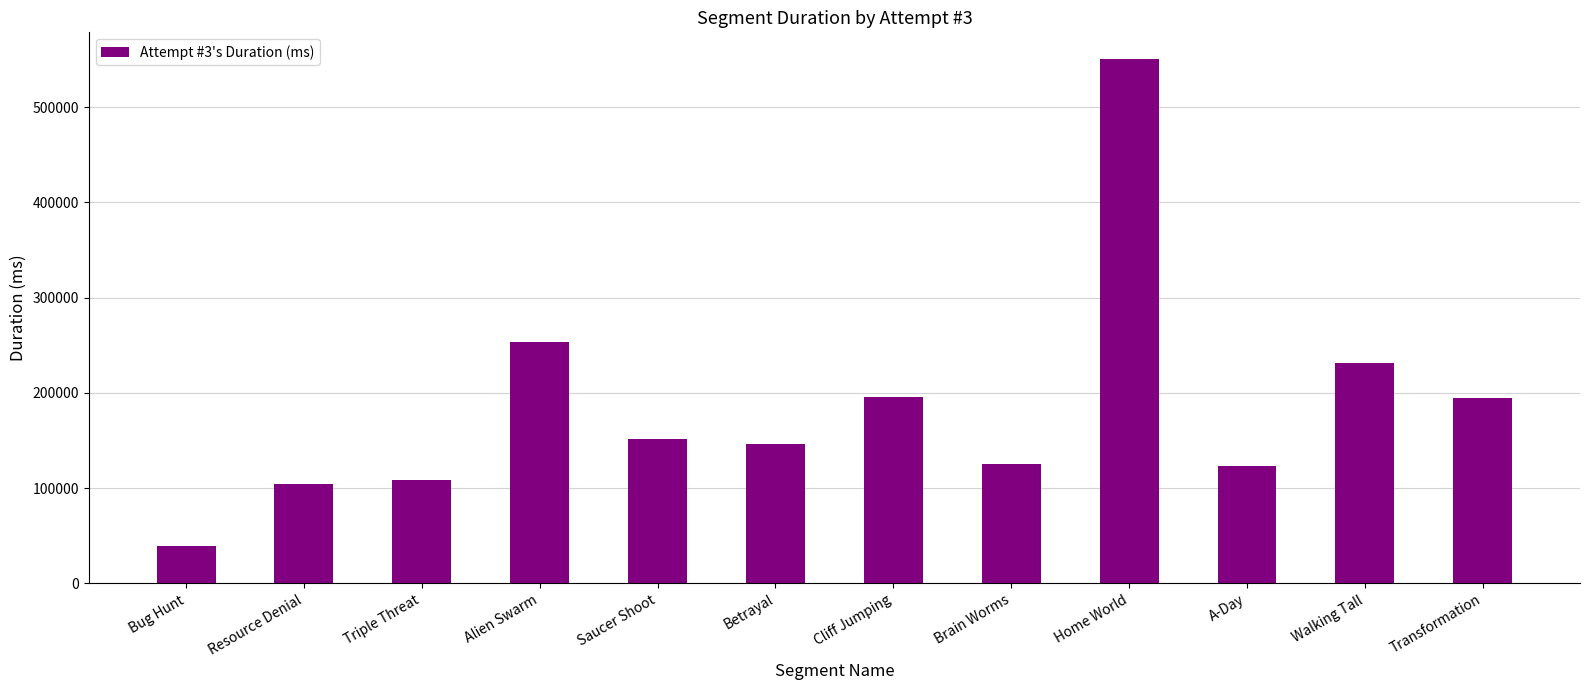

The value at Walking Tall is 326693. True or false?

False